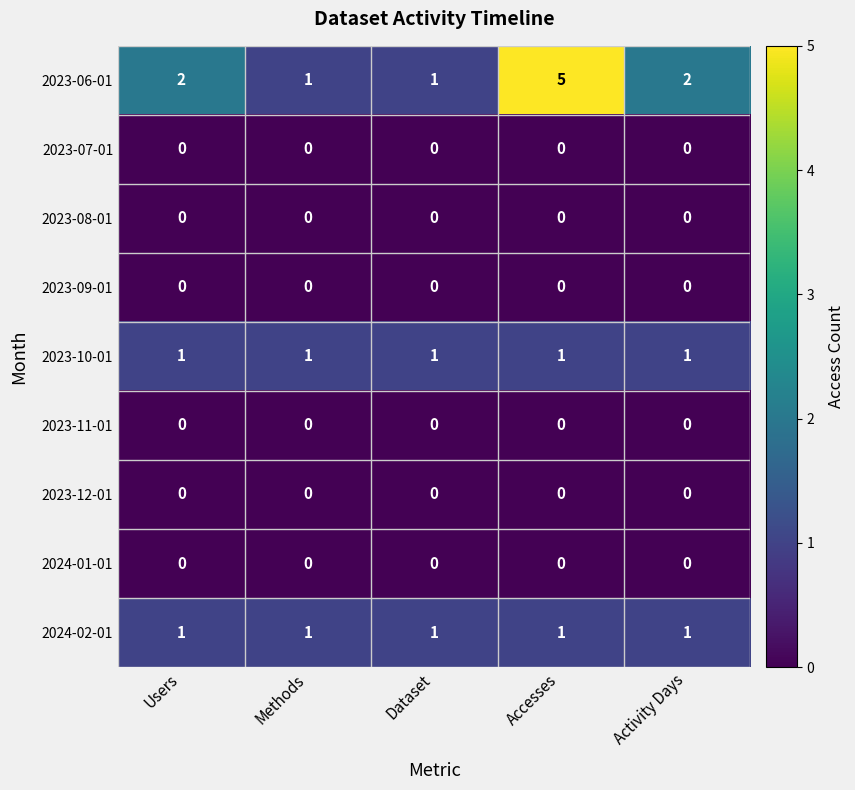

Is it true that 2024-02-01 equals 1 at Activity Days?

True